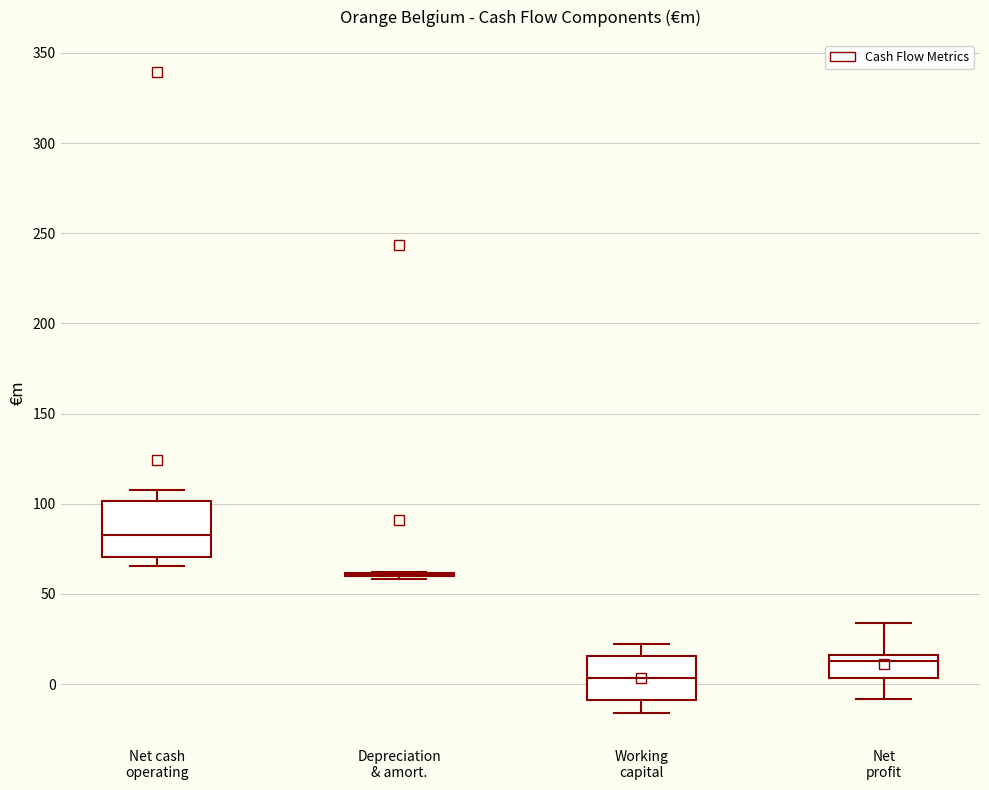

Reading left to right, transcribe this box plot: for each box, give where its median line is, the range the box spans, and where its two whiskers end, as read against the y-axis. The values are not printed on the chart, so give them approximately, as read against the axis.

Net cash operating: median 80, box 70 to 100, whiskers 65 to 110
Depreciation & amort.: box collapsed to a line at 60, whiskers 60 to 60
Working capital: median 5, box -10 to 15, whiskers -15 to 20
Net profit: median 15 (just below the box's upper edge), box 5 to 15, whiskers -10 to 35